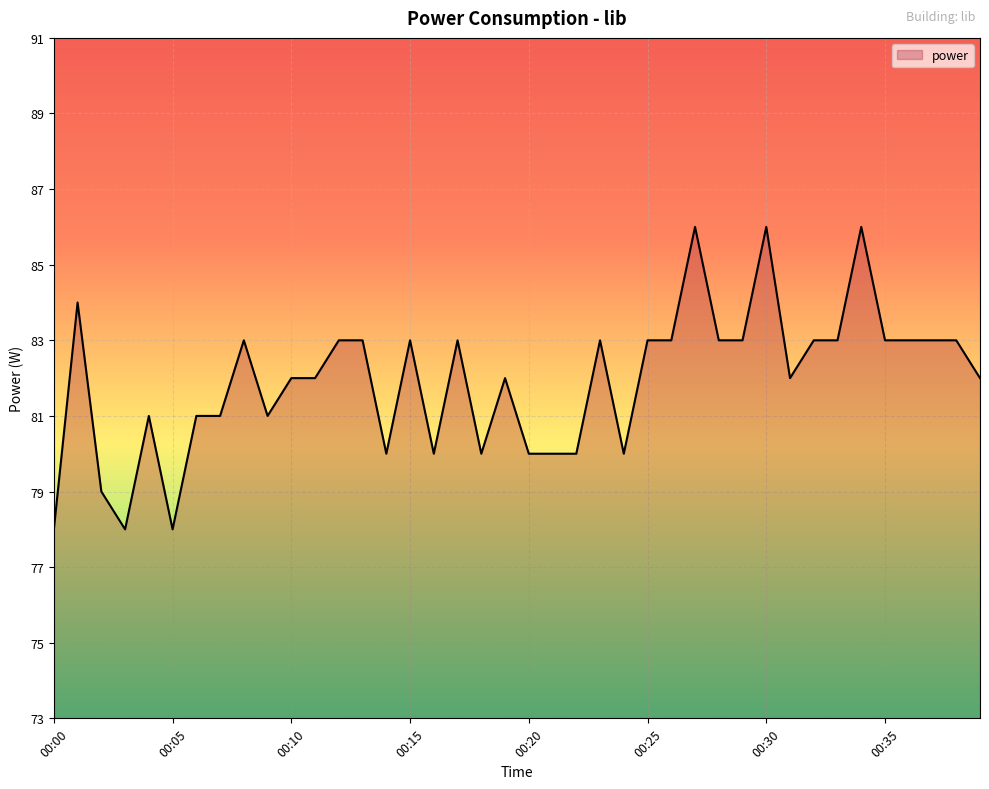

What is the minimum value shown in the chart?

78